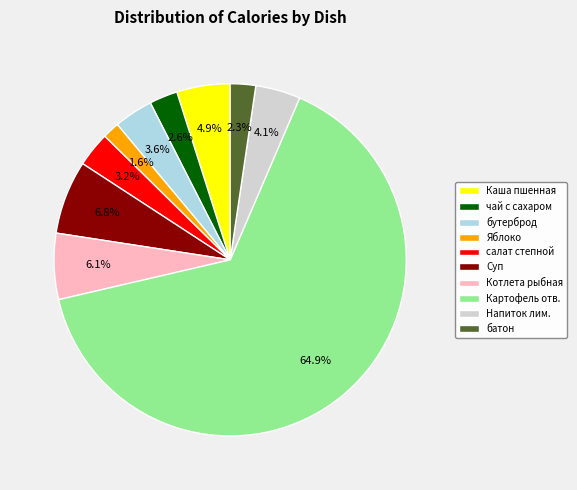

Which category has the biggest portion of the pie?

Картофель отв.